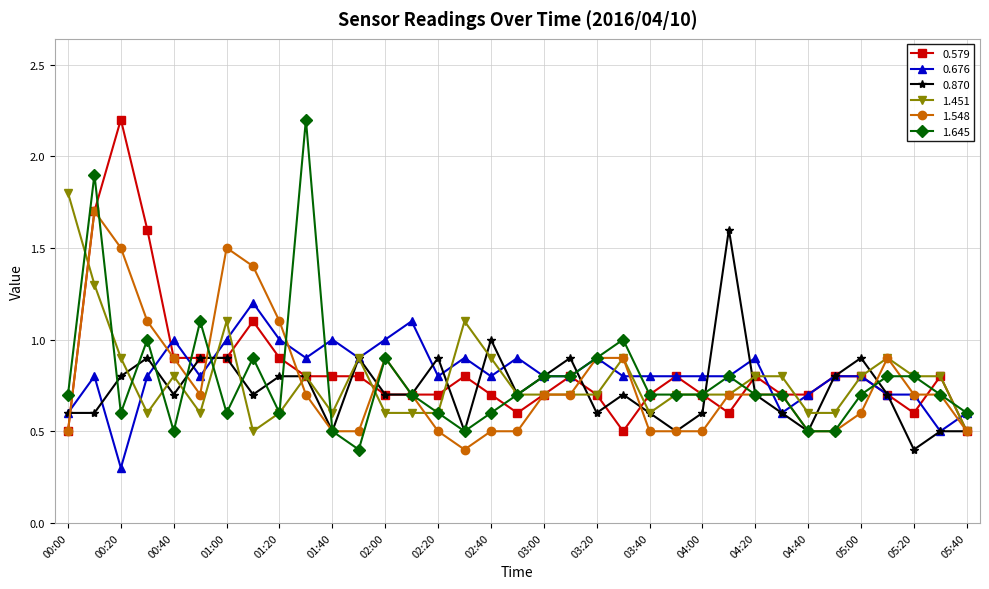

At how many categories does at least one series exceed 0?

35